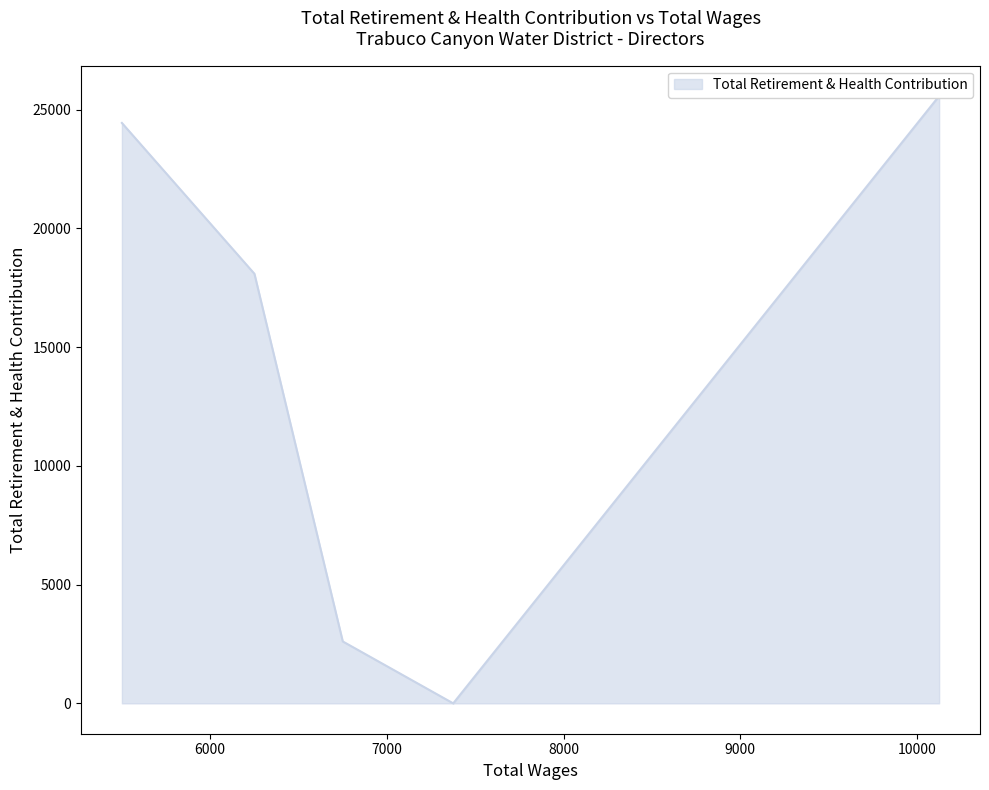

True or false: the data has more than 0 interior local peaks.

False